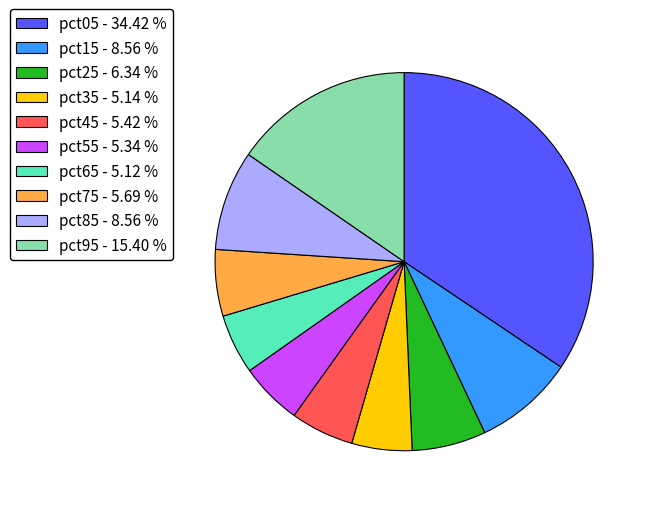

True or false: pct15 accounts for 20% of the total.

False